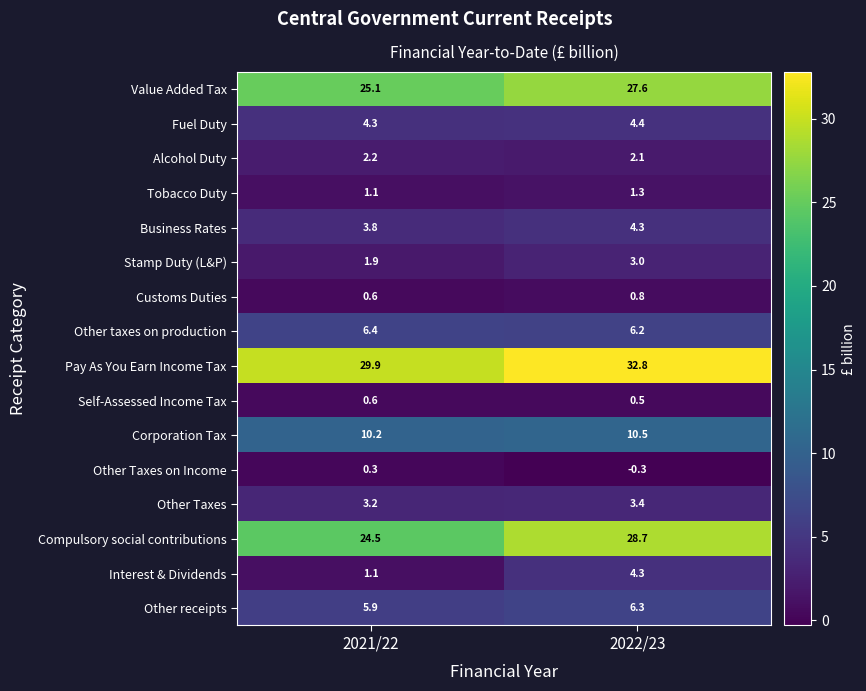

The Tobacco Duty series shows 0.3 at 2022/23. True or false?

False